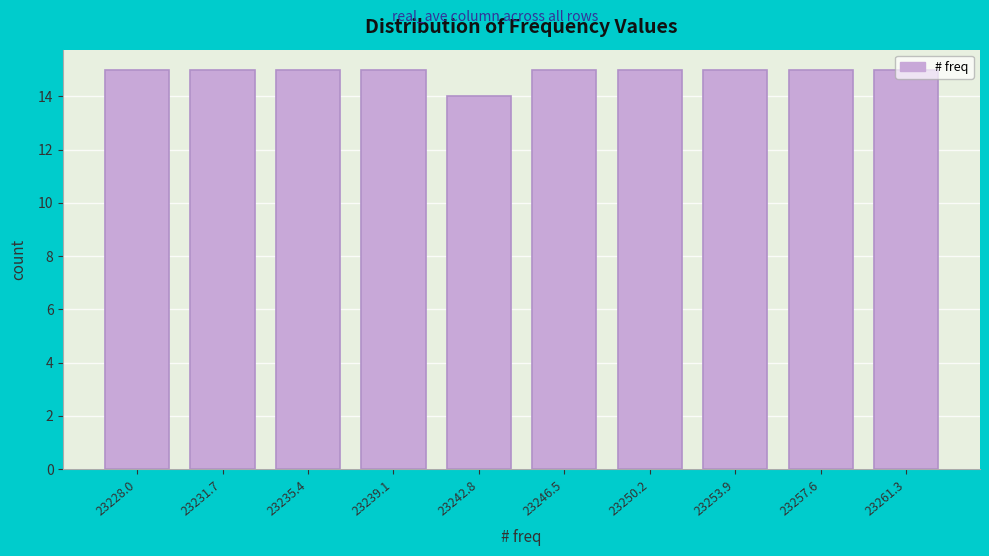

True or false: the data shows 9 at 23239.1.

False